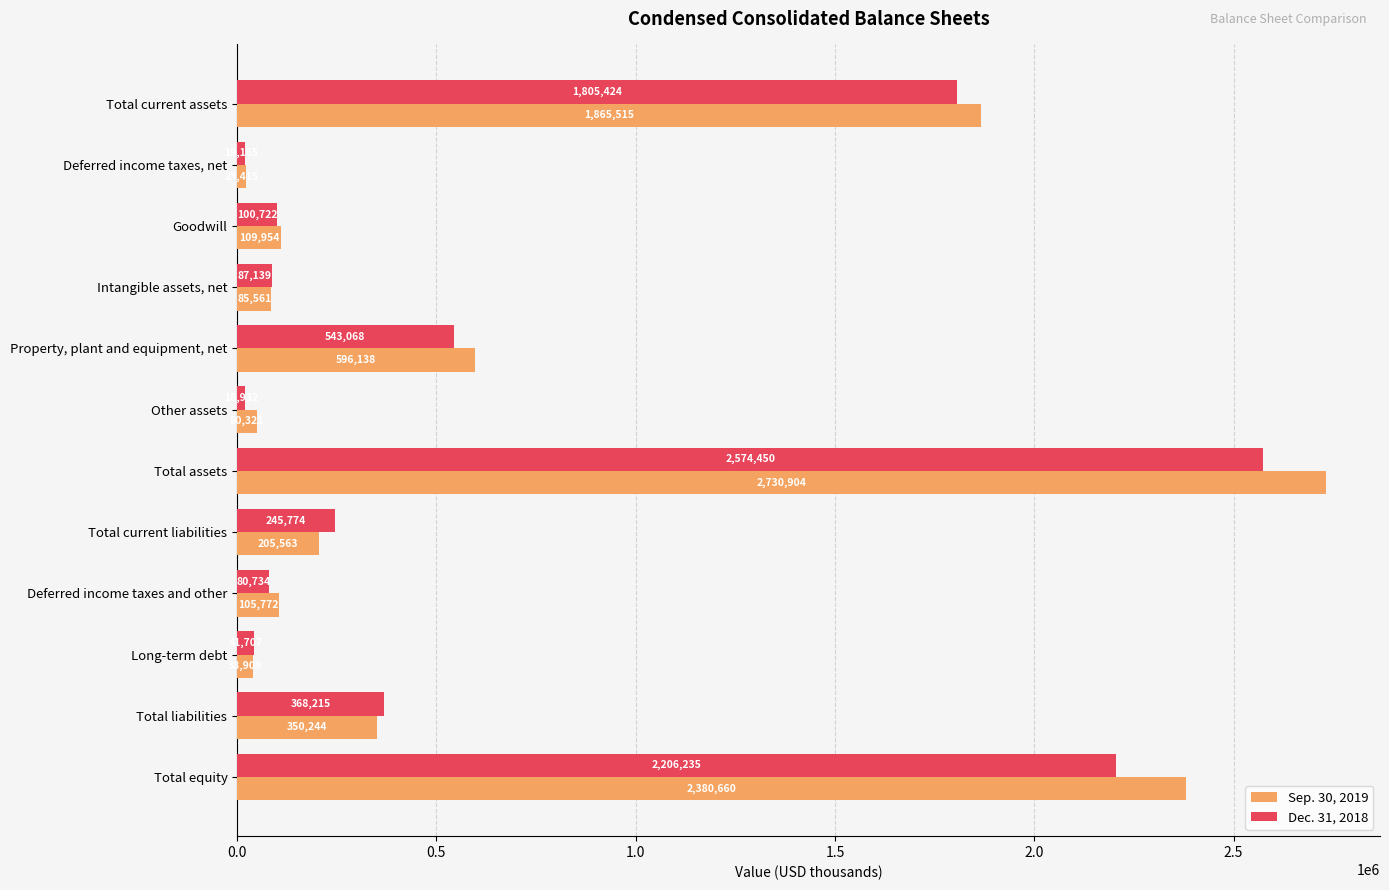

Rank the series by their average value, from lowest to highest.

Dec. 31, 2018, Sep. 30, 2019